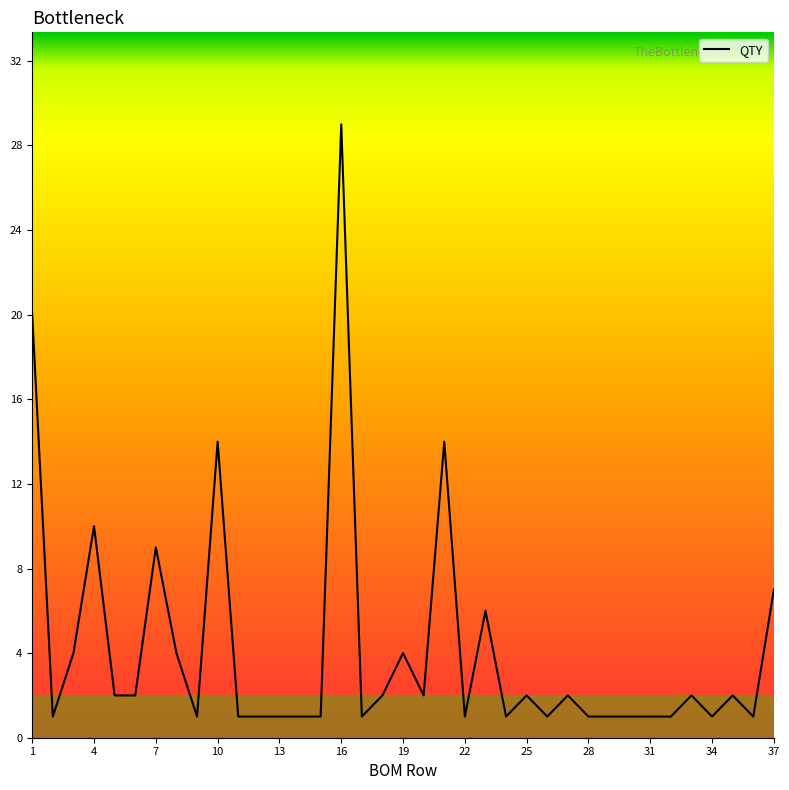

Reading right to left, extract all data points from this chart.

7	1	2	1	2	1	1	1	1	1	2	1	2	1	6	1	14	2	4	2	1	29	1	1	1	1	1	14	1	4	9	2	2	10	4	1	20